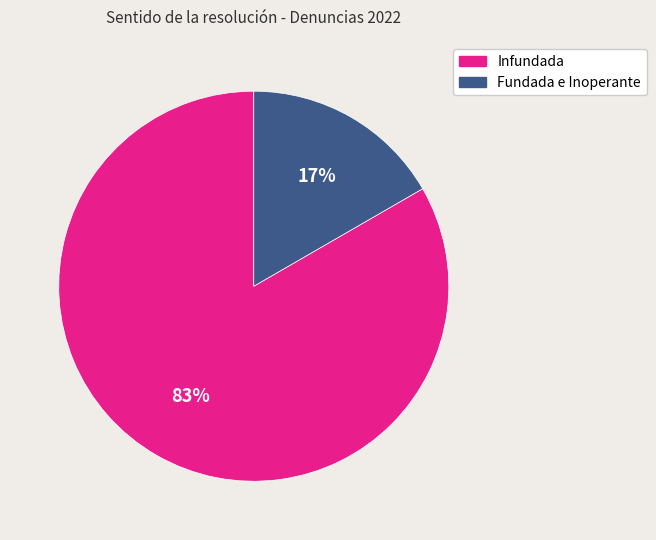

The Fundada e Inoperante slice represents 30% of the pie. True or false?

False